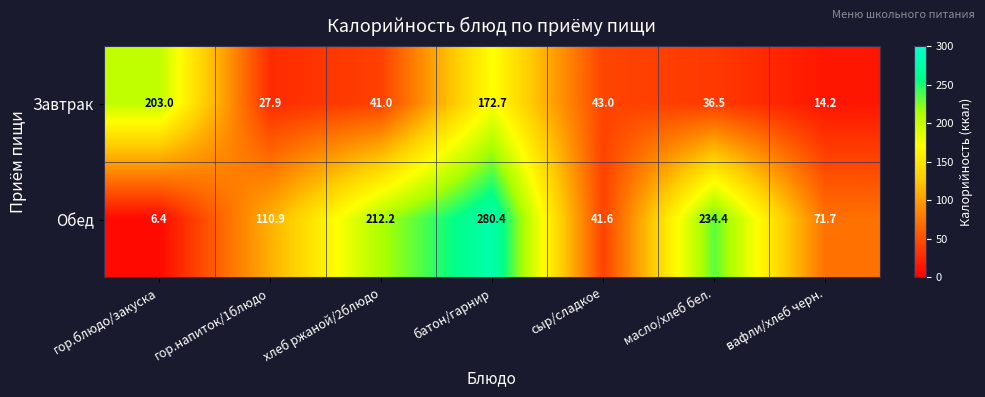

Is it true that Завтрак equals 41.0 at хлеб ржаной/2блюдо?

True